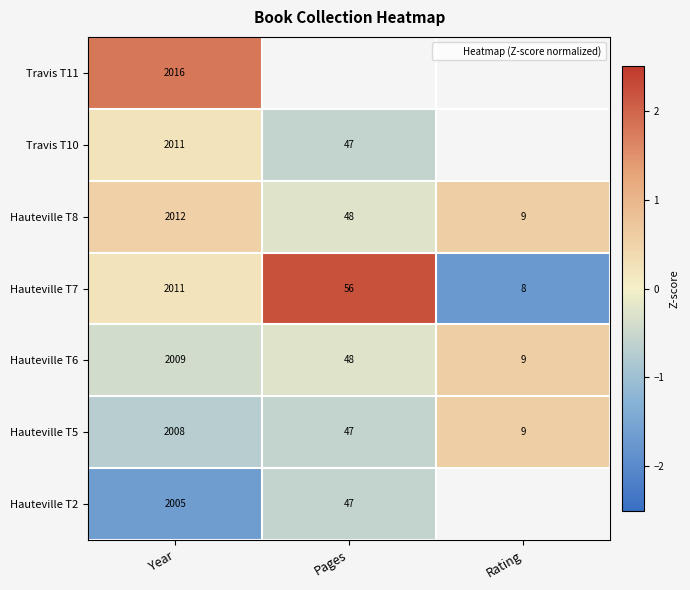

Is it true that Hauteville T2 equals -0.6 at Pages?

True